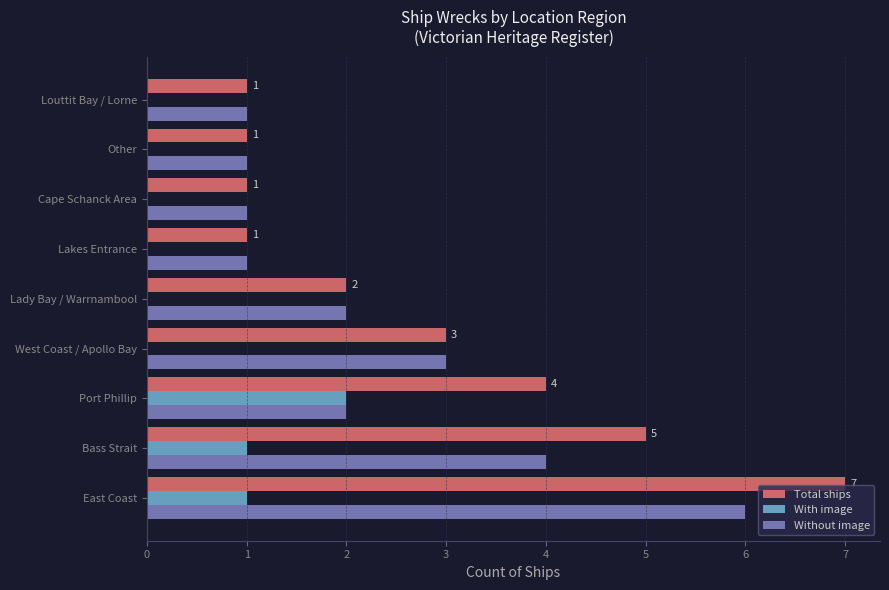

The value of Total ships at Lakes Entrance is 1. True or false?

True